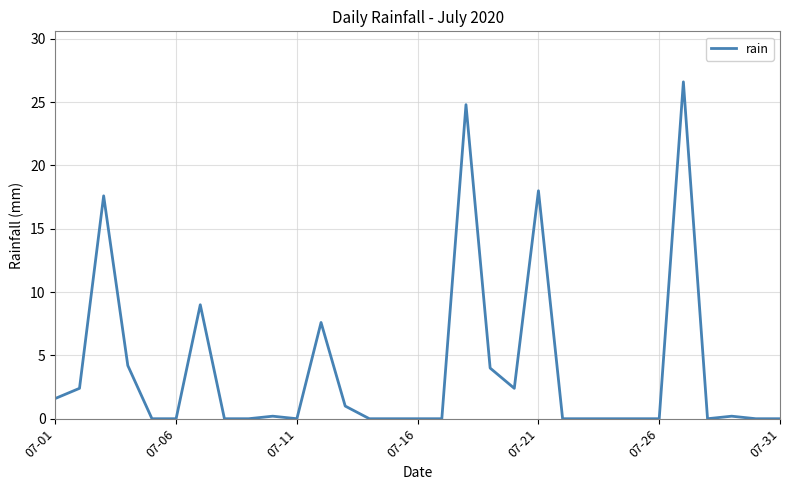

What is the maximum value shown in the chart?

26.6